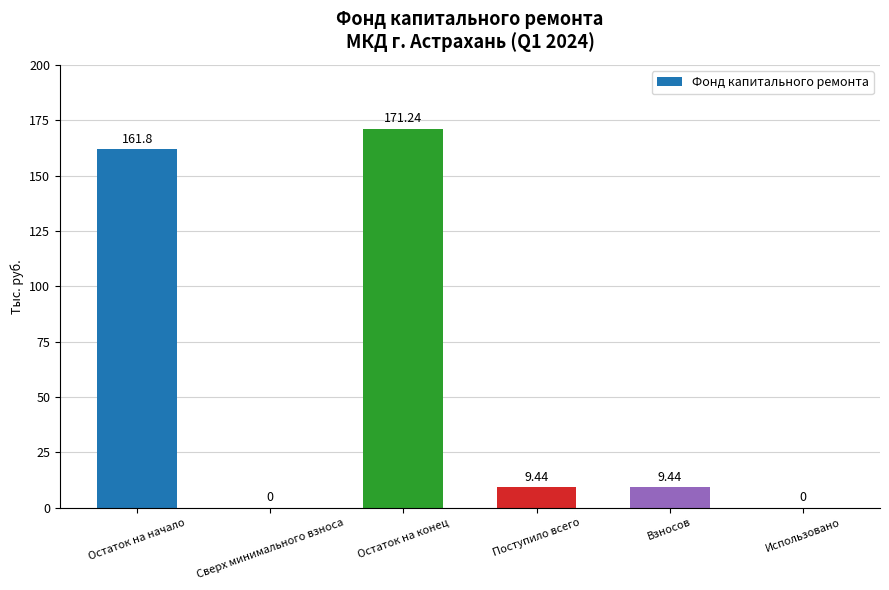

Are the bars horizontal?

No